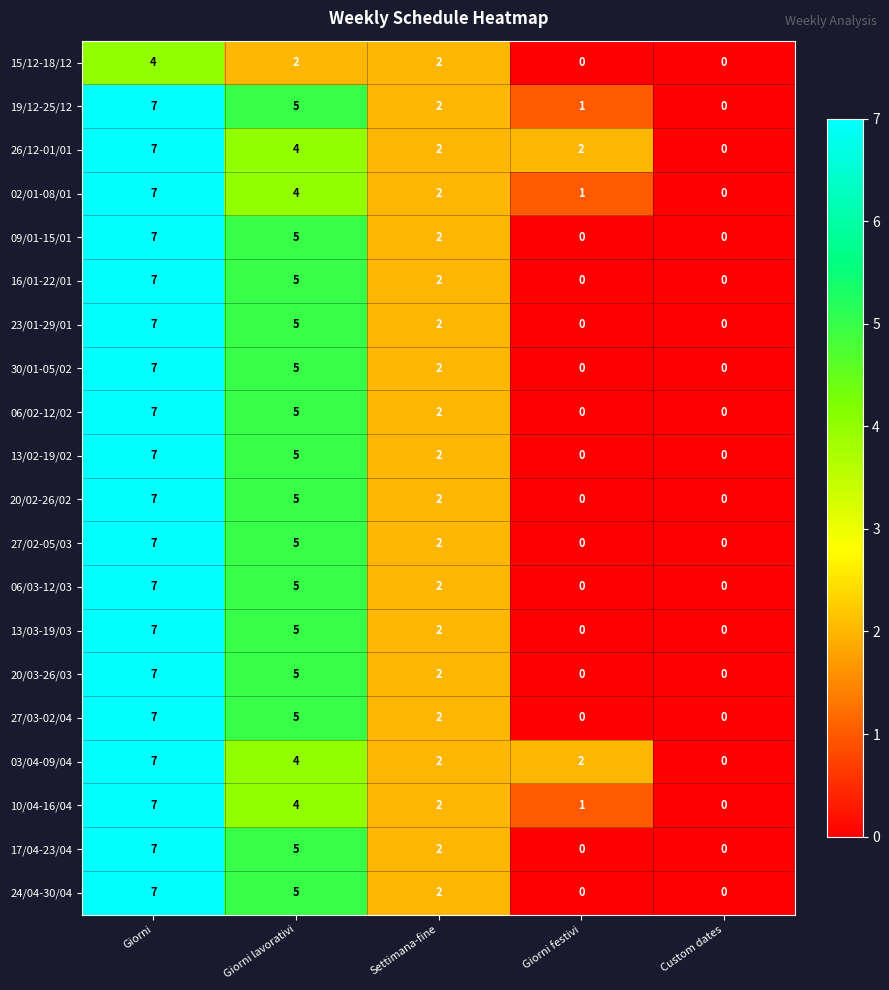

The 15/12-18/12 series shows -2 at Giorni festivi. True or false?

False